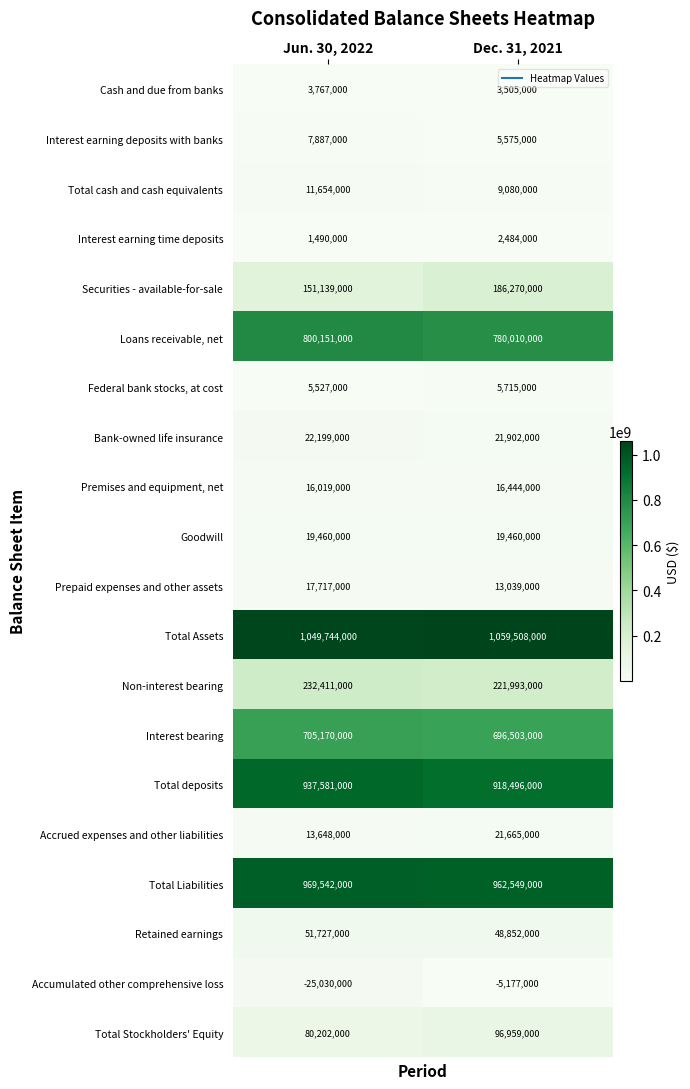

At Jun. 30, 2022, list the series in order from largest to smallest.

Total Assets, Total Liabilities, Total deposits, Loans receivable, net, Interest bearing, Non-interest bearing, Securities - available-for-sale, Total Stockholders' Equity, Retained earnings, Bank-owned life insurance, Goodwill, Prepaid expenses and other assets, Premises and equipment, net, Accrued expenses and other liabilities, Total cash and cash equivalents, Interest earning deposits with banks, Federal bank stocks, at cost, Cash and due from banks, Interest earning time deposits, Accumulated other comprehensive loss